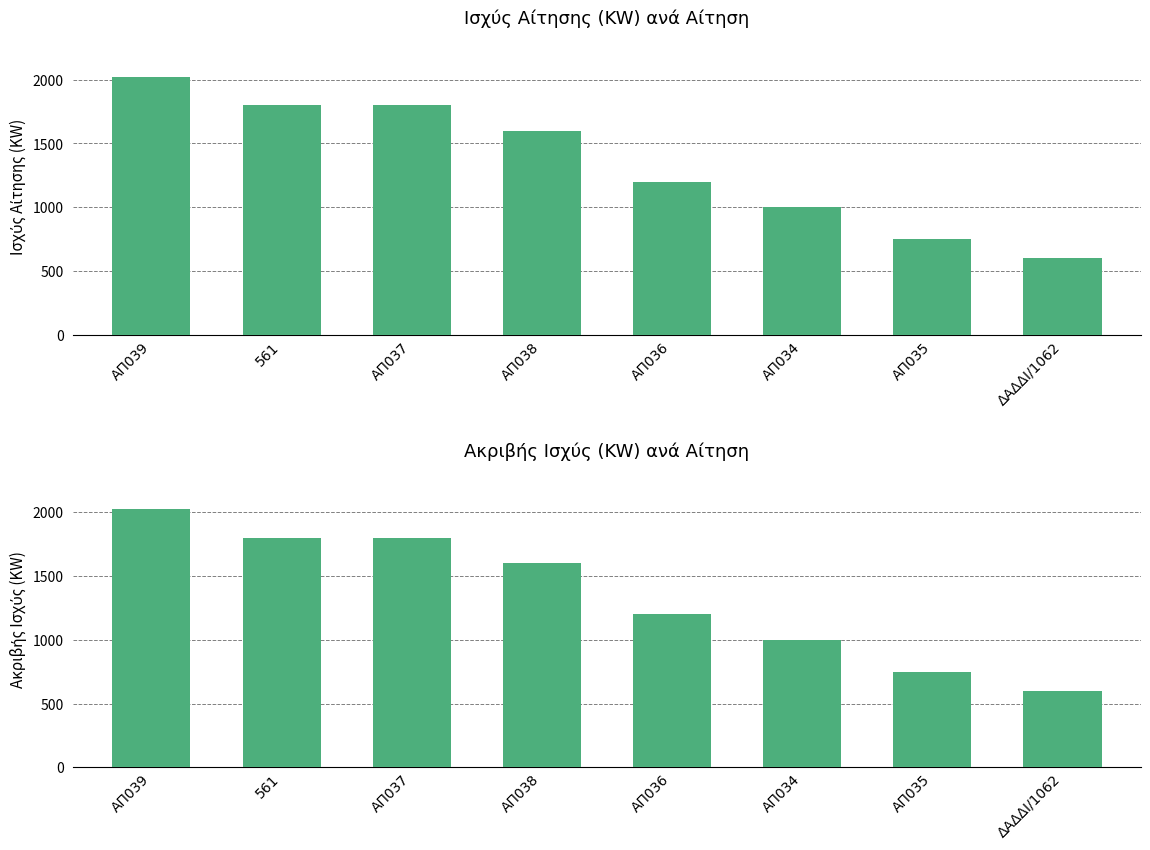

Is it true that ΙΣΧΥΣ ΑΙΤΗΣΗΣ (KW) equals 1800 at 561?

True